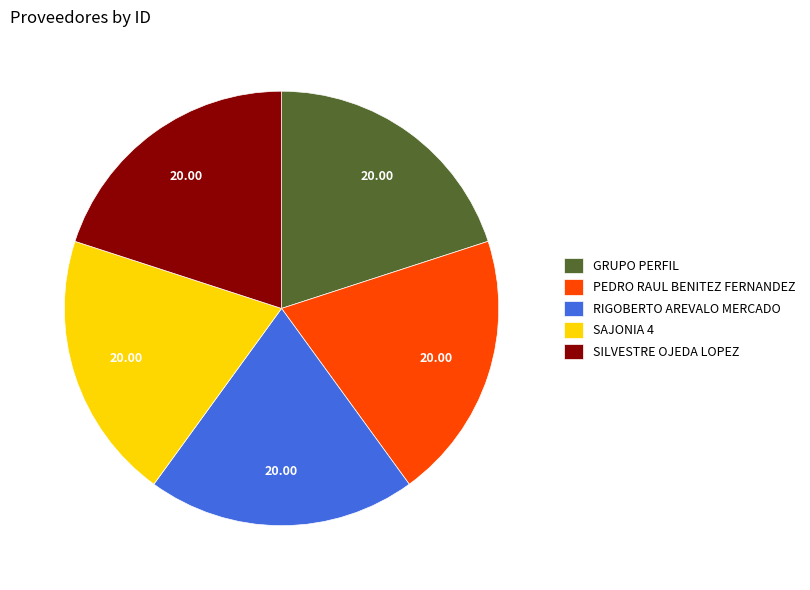

Is there a majority slice in this chart?

No